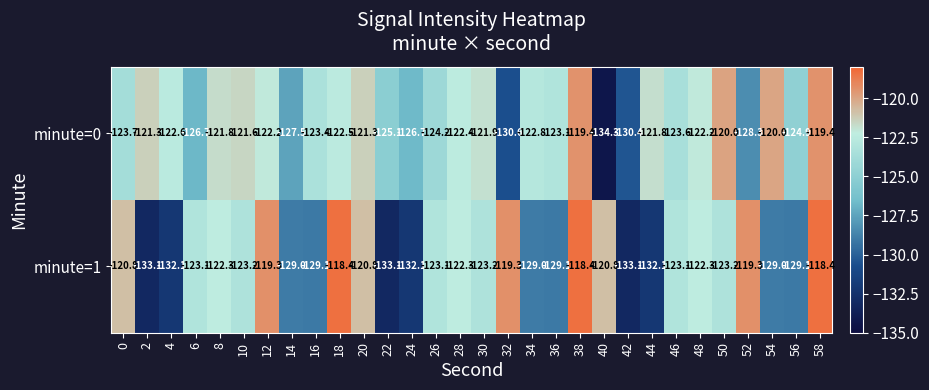

True or false: minute=0 has a value of -127.5 at 14.

True